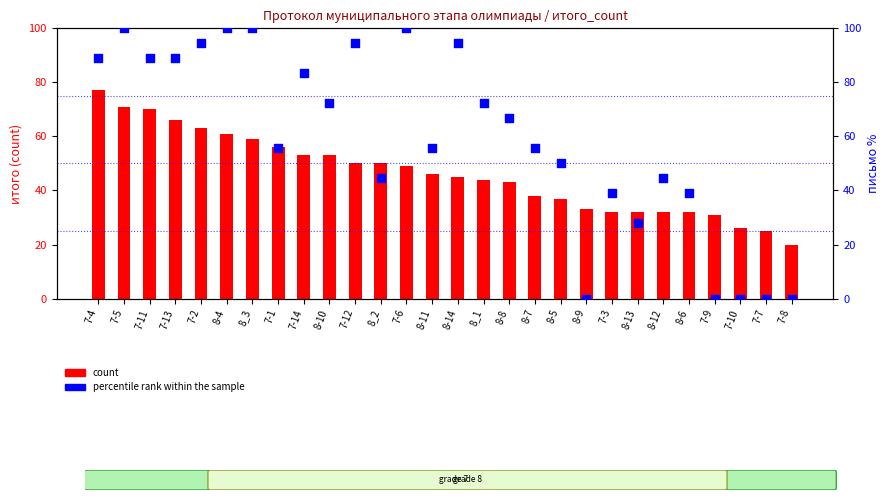

At how many categories does at least one series exceed 9?

28